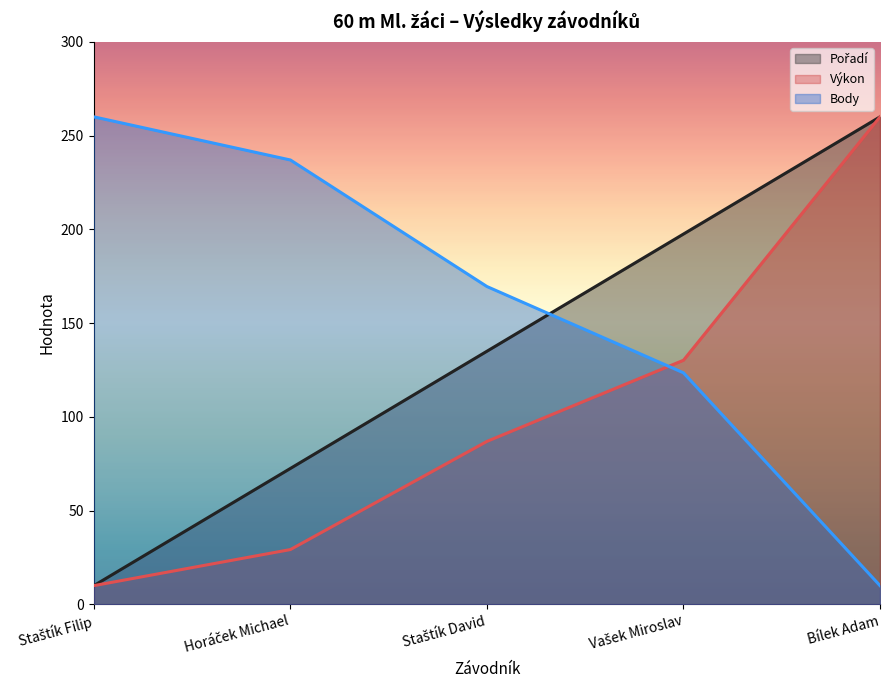

What is the label of the 1st point from the left?

Staštík Filip